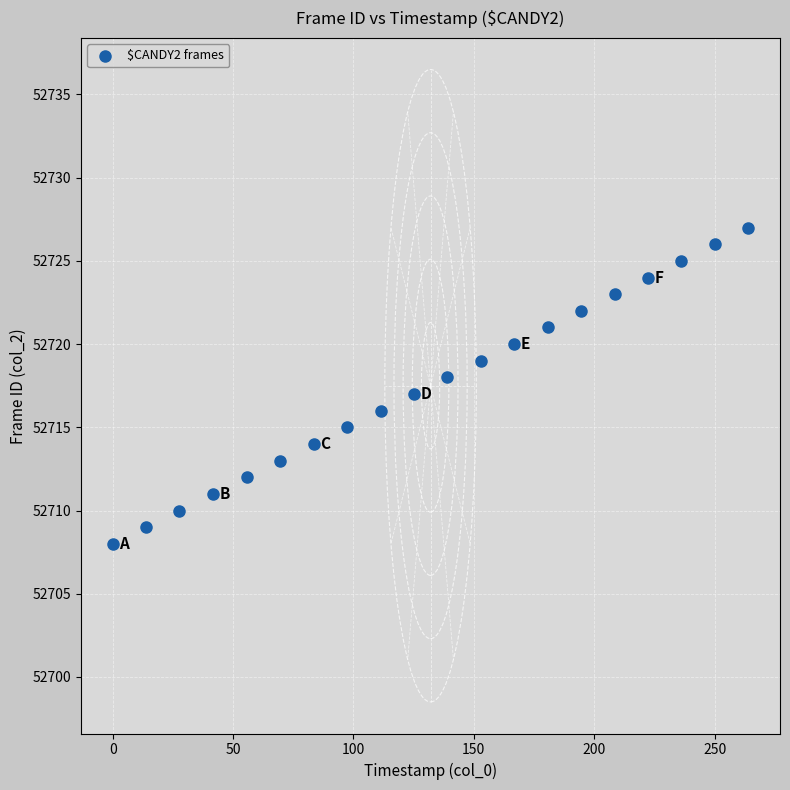

What is the range of Y values (max minus min)?

19